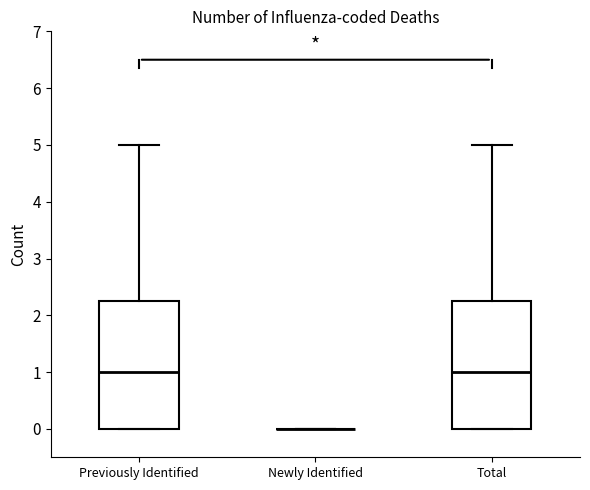

Where is the upper edge of the box for Total on the y-axis? The values are not printed on the chart, so give them approximately, as read against the axis.

2.3